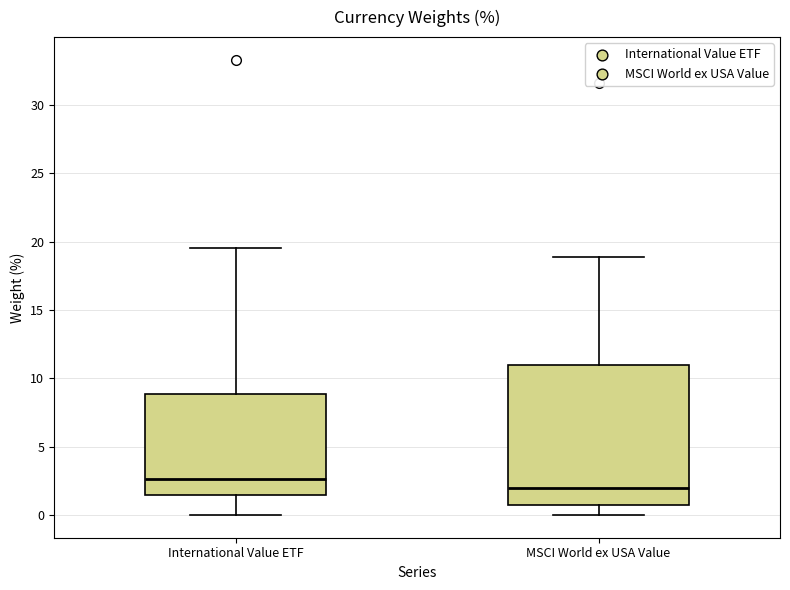

Reading left to right, read every box against the y-axis: the position of its median line, the range the box covers, and the ends of its whiskers. The values are not printed on the chart, so give them approximately, as read against the axis.

International Value ETF: median 2.5, box 1.5 to 9.0, whiskers 0.0 to 19.5
MSCI World ex USA Value: median 2.0, box 1.0 to 11.0, whiskers 0.0 to 19.0